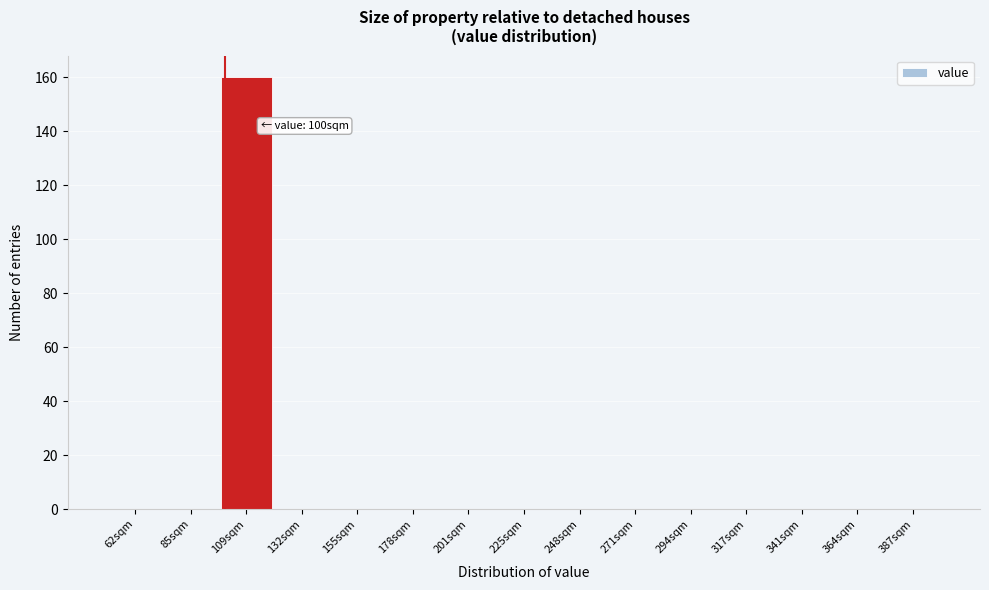

Which range on the x-axis has the tallest bar?

95 to 120